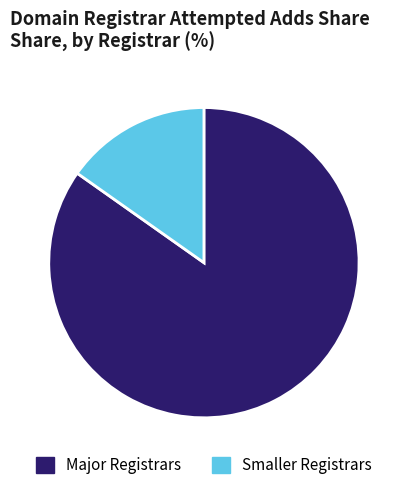

What is the smallest slice in the pie chart?

Smaller Registrars